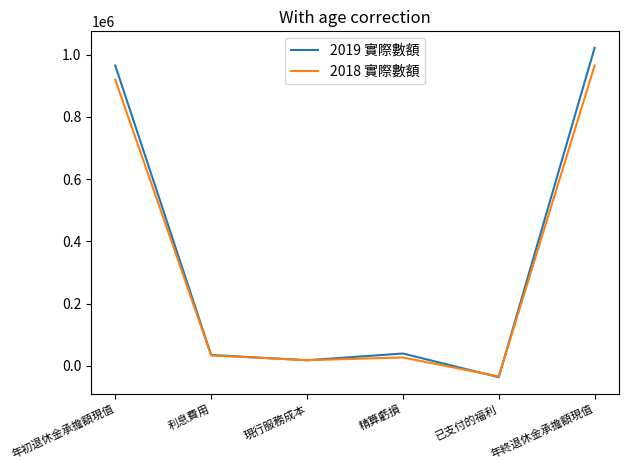

Is this an area chart (filled region under the line)?

No